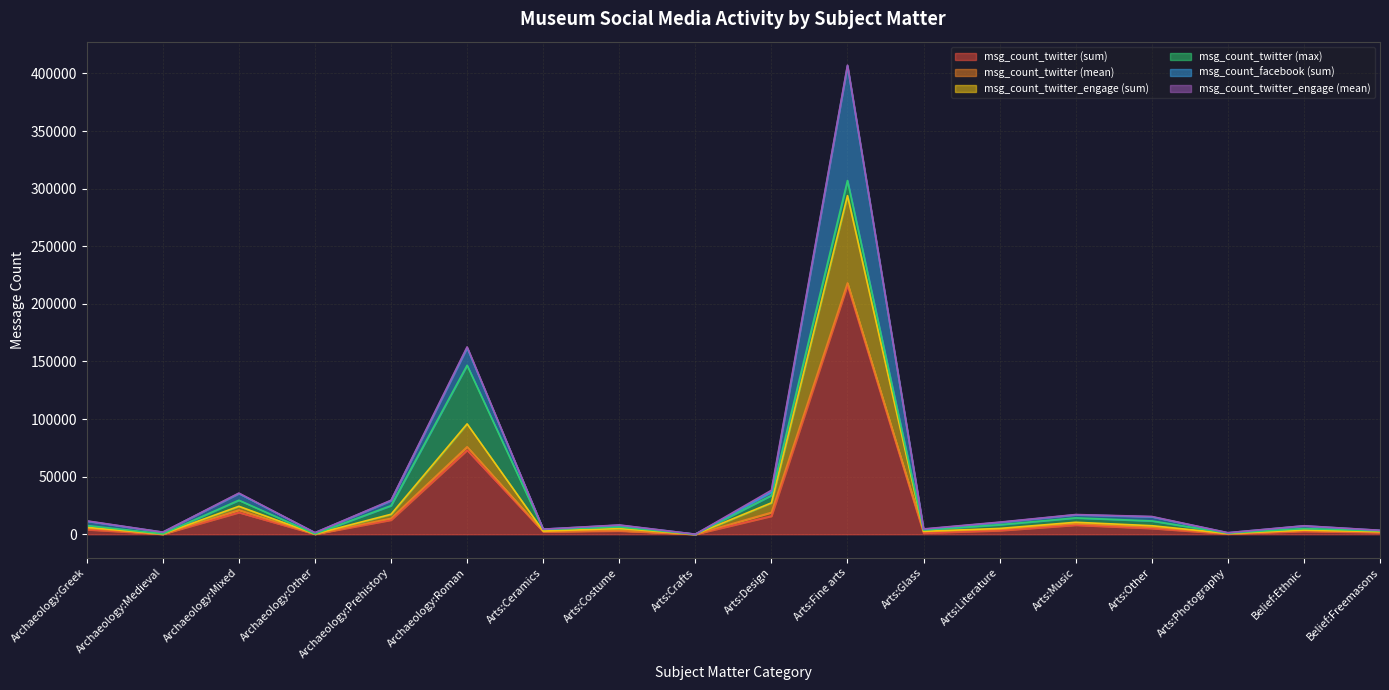

The value of msg_count_twitter_engage (sum) at Arts:Other is 1852.5. True or false?

False